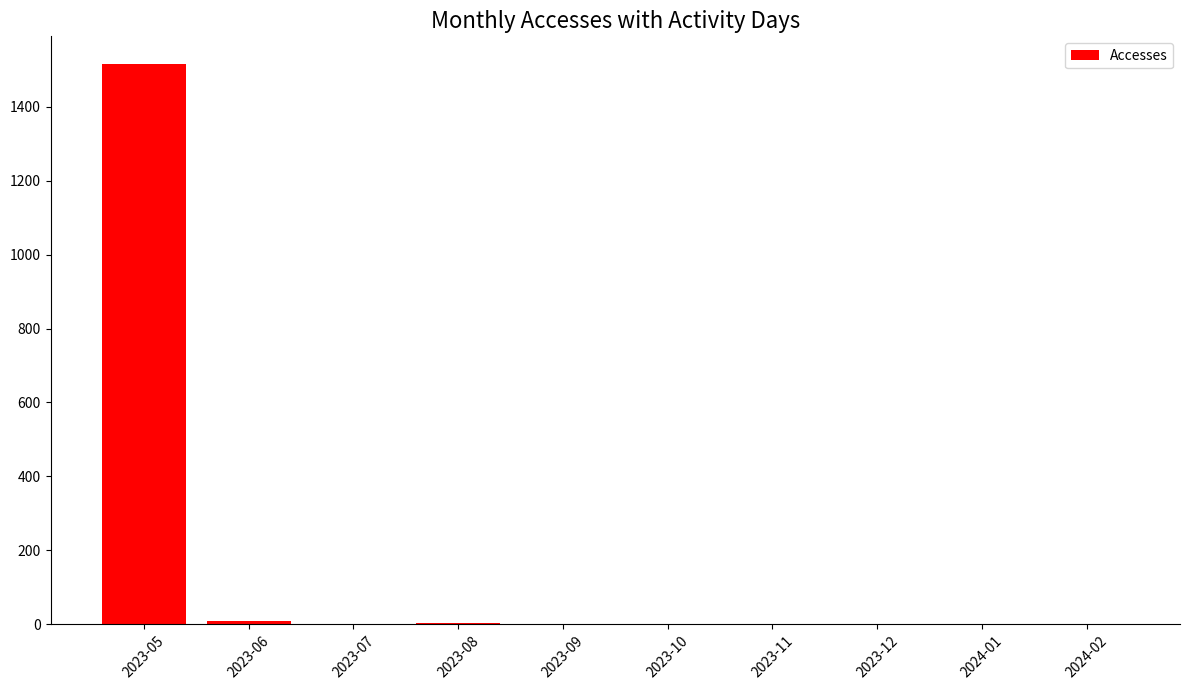

What is the sum of all values?

1528